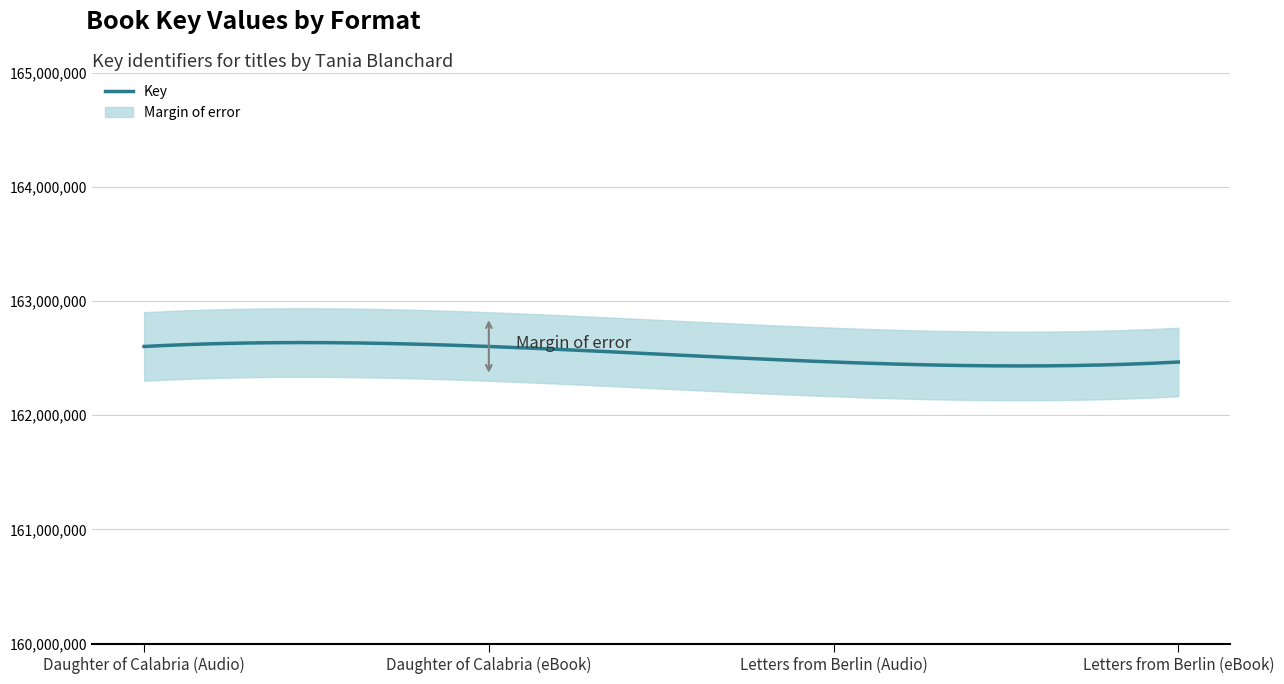

What is the difference between the values at Letters from Berlin (eBook) and Daughter of Calabria (eBook)?

136056